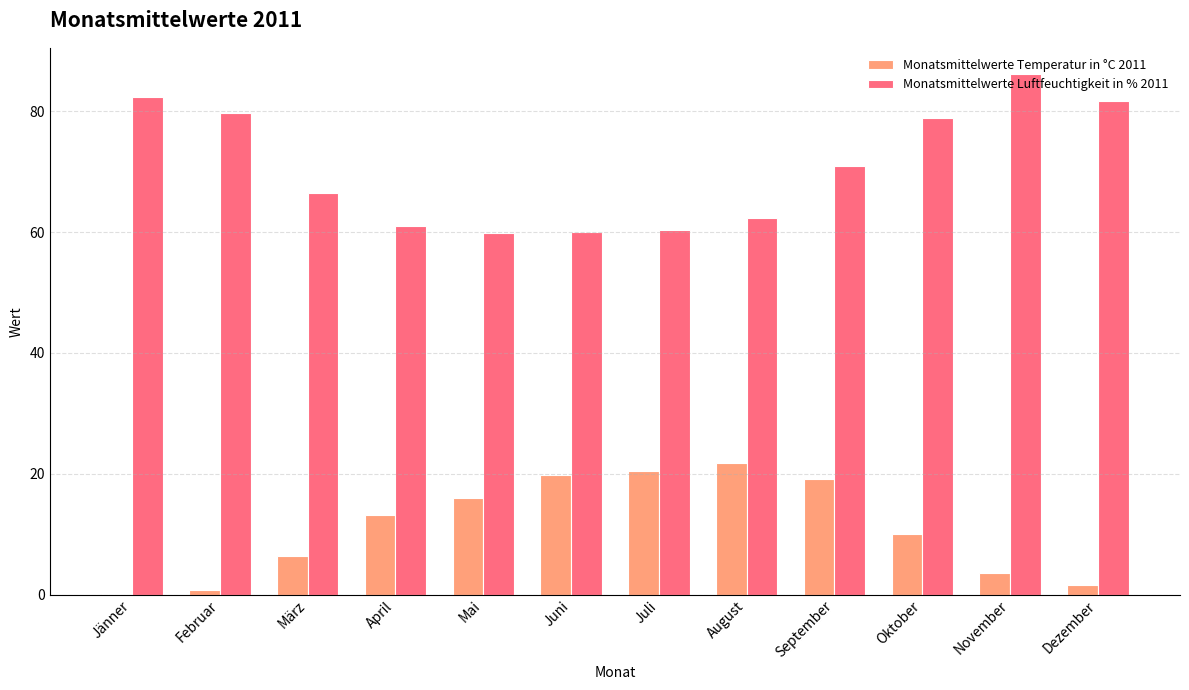

How many data points in Monatsmittelwerte Temperatur in °C 2011 are above 13?

6